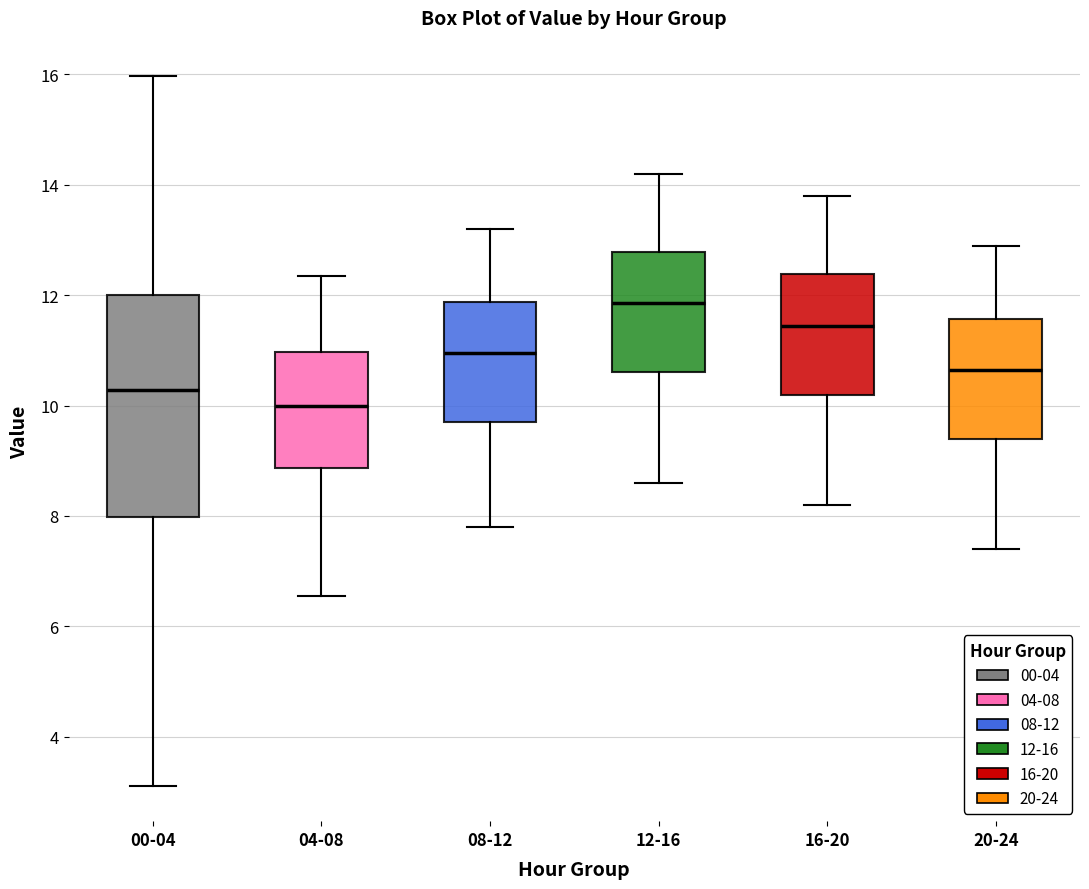

Reading left to right, read every box against the y-axis: the position of its median line, the range the box covers, and the ends of its whiskers. The values are not printed on the chart, so give them approximately, as read against the axis.

00-04: median 10.2, box 8.0 to 12.0, whiskers 3.2 to 16.0
04-08: median 10.0, box 8.8 to 11.0, whiskers 6.6 to 12.4
08-12: median 11.0, box 9.8 to 11.8, whiskers 7.8 to 13.2
12-16: median 11.8, box 10.6 to 12.8, whiskers 8.6 to 14.2
16-20: median 11.4, box 10.2 to 12.4, whiskers 8.2 to 13.8
20-24: median 10.6, box 9.4 to 11.6, whiskers 7.4 to 13.0